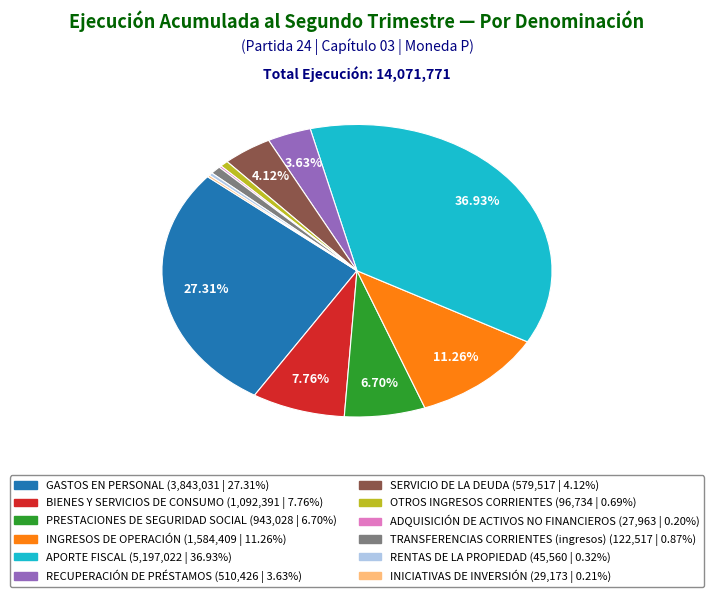

Which category has the biggest portion of the pie?

APORTE FISCAL